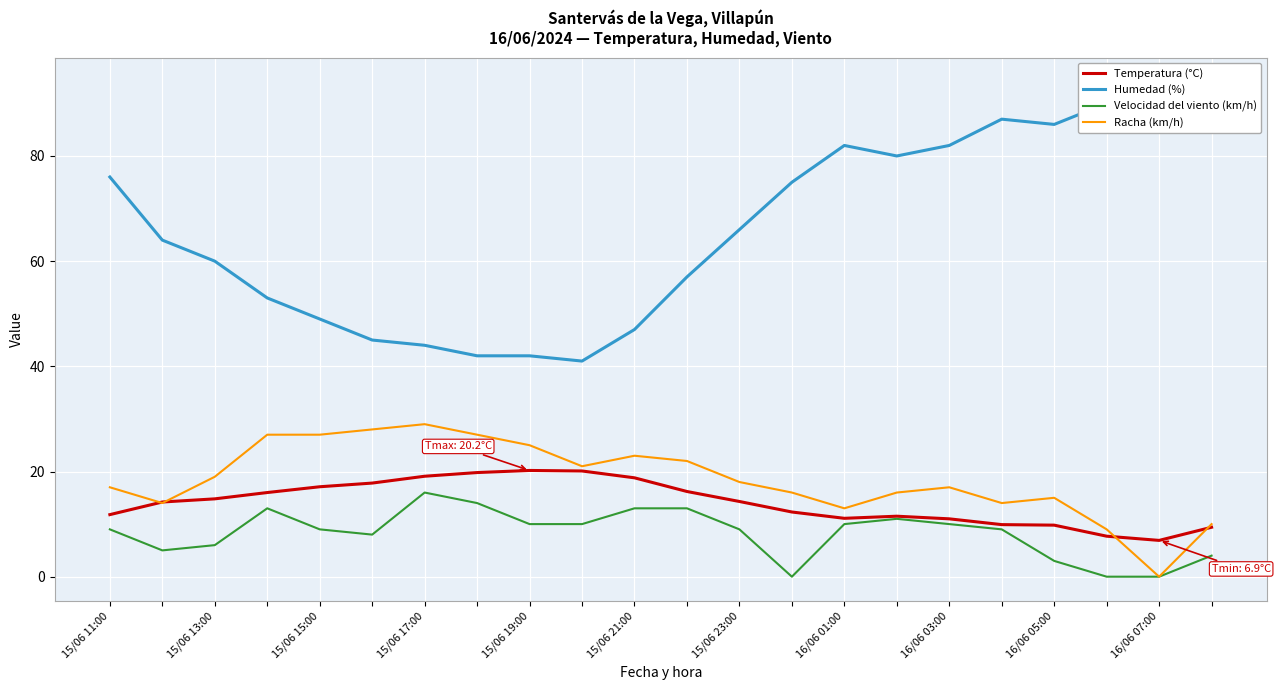

True or false: Temperatura (°C) and Velocidad del viento (km/h) cross at least once.

False